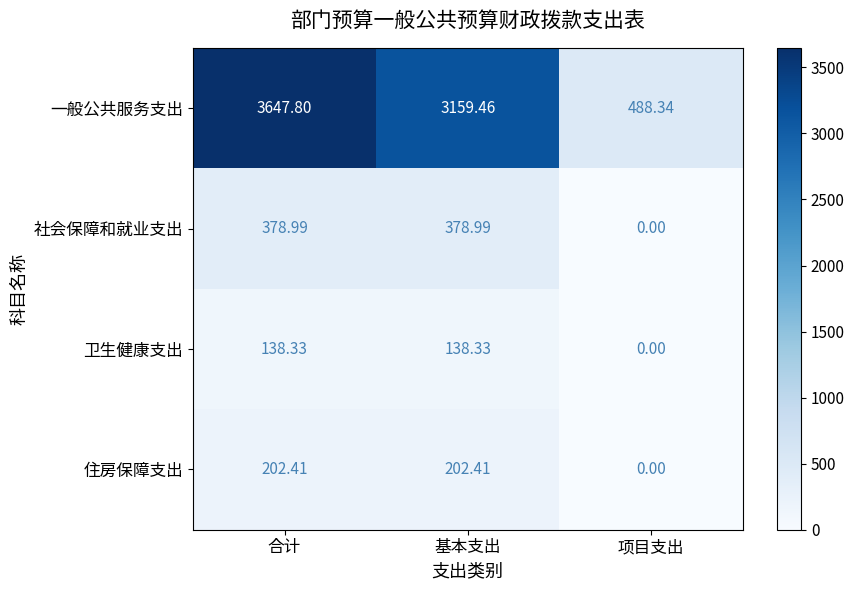

What is the spread (max minus min) of values at 合计?

3509.5